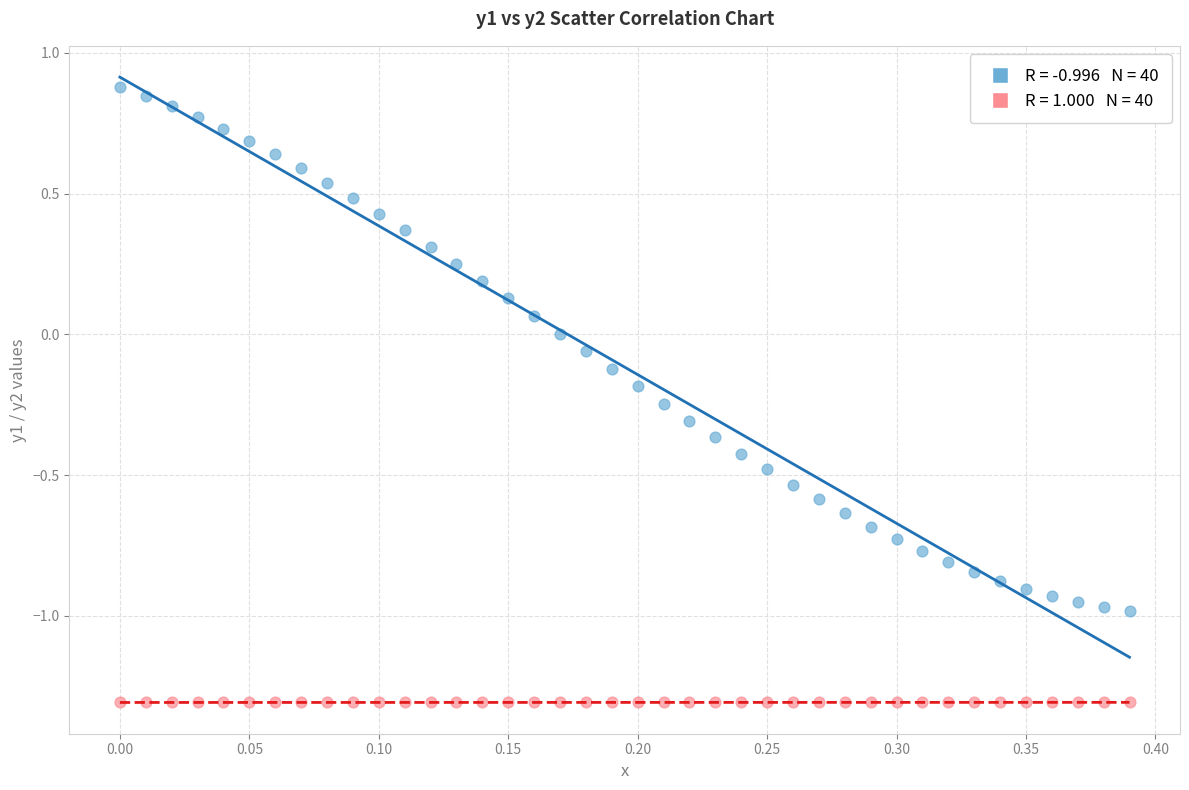

Across all data points, what is the range of Y values (max minus min)?

2.2